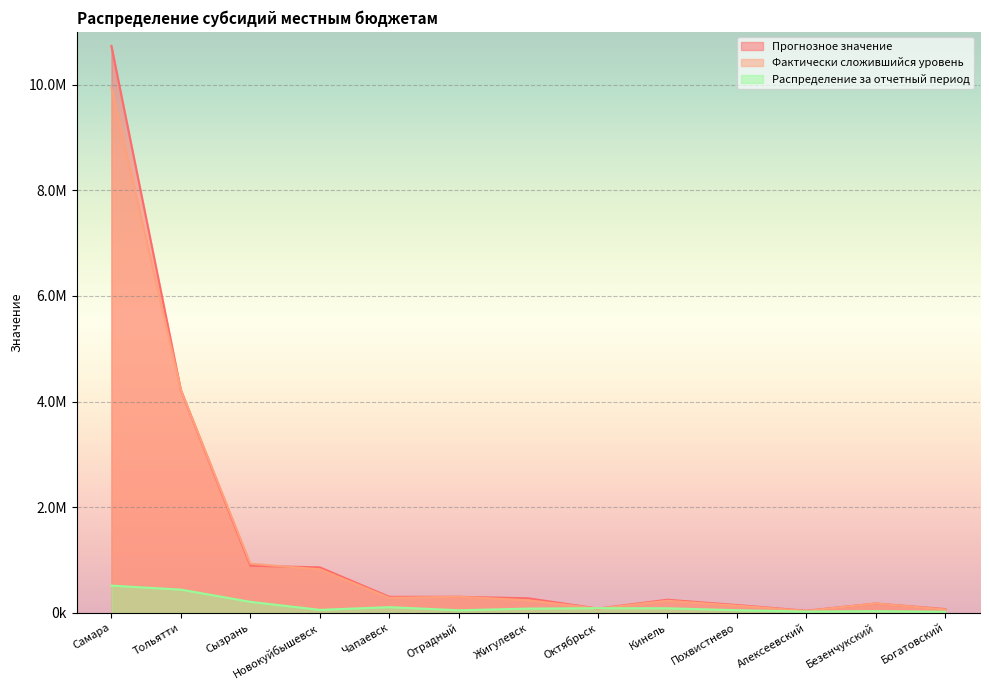

Reading left to right, extract all data points from this chart.

Прогнозное значение: Самара=10733680.1	Тольятти=4216109.8	Сызрань=892430.6	Новокуйбышевск=861591.2	Чапаевск=303961.6	Отрадный=304604.2	Жигулевск=276033.8	Октябрьск=81448.2	Кинель=248454.6	Похвистнево=148625.2	Алексеевский=40749.9	Безенчукский=177298.9	Богатовский=71871.0
Фактически сложившийся уровень: Самара=9939682.4	Тольятти=4222189.4	Сызрань=930249.0	Новокуйбышевск=824484.6	Чапаевск=284666.8	Отрадный=305210.6	Жигулевск=237940.9	Октябрьск=80479.6	Кинель=229425.7	Похвистнево=137128.5	Алексеевский=36584.4	Безенчукский=176798.5	Богатовский=63981.7
Распределение за отчетный период: Самара=516123.9	Тольятти=440165.7	Сызрань=208603.9	Новокуйбышевск=56954.6	Чапаевск=108280.0	Отрадный=49121.9	Жигулевск=80707.8	Октябрьск=88829.2	Кинель=86952.4	Похвистнево=50386.7	Алексеевский=24842.9	Безенчукский=32646.8	Богатовский=21450.5